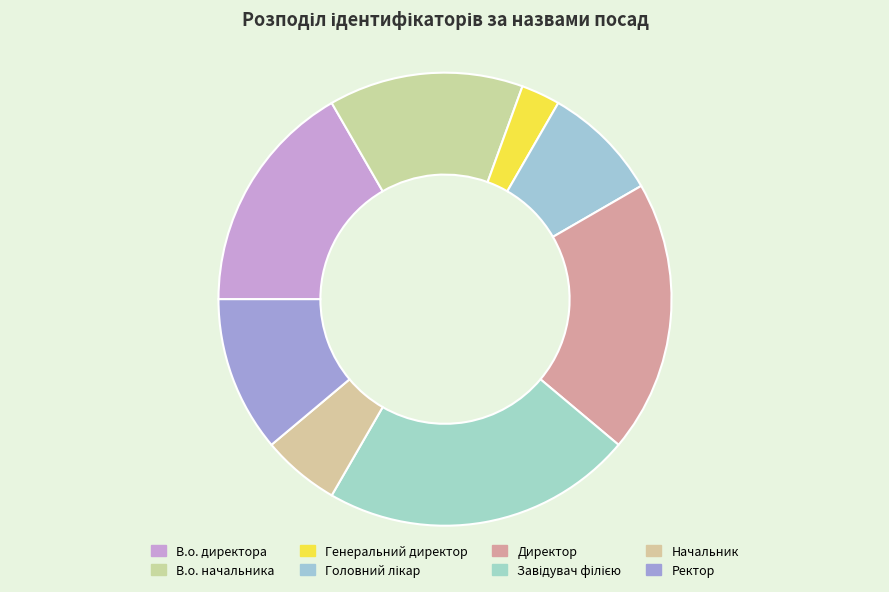

Which slice is the smallest?

Генеральний директор